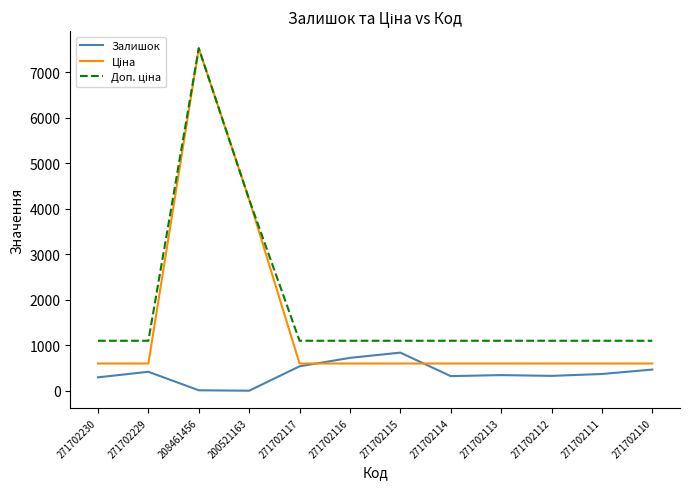

At which category is the sum across all series the highest?

208461456